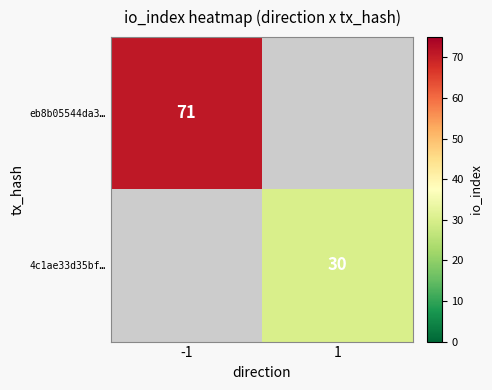

The eb8b05544da3… series shows 119 at -1. True or false?

False